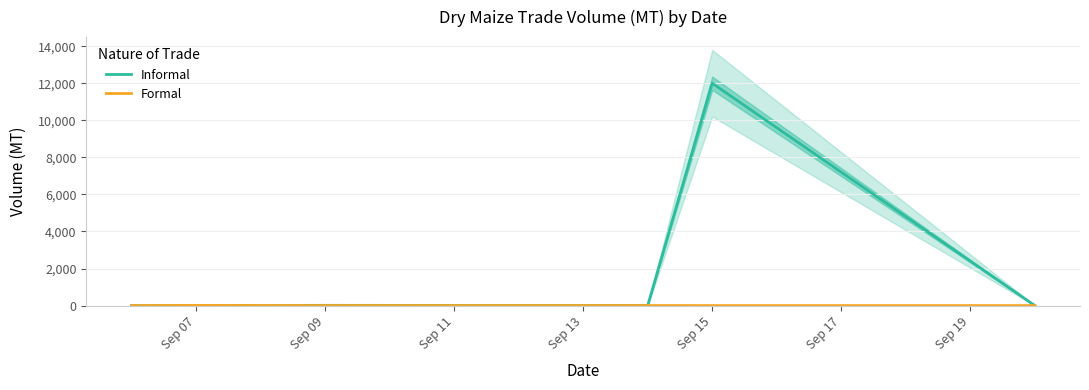

Which category has the highest value in the Informal series?

Sep 15